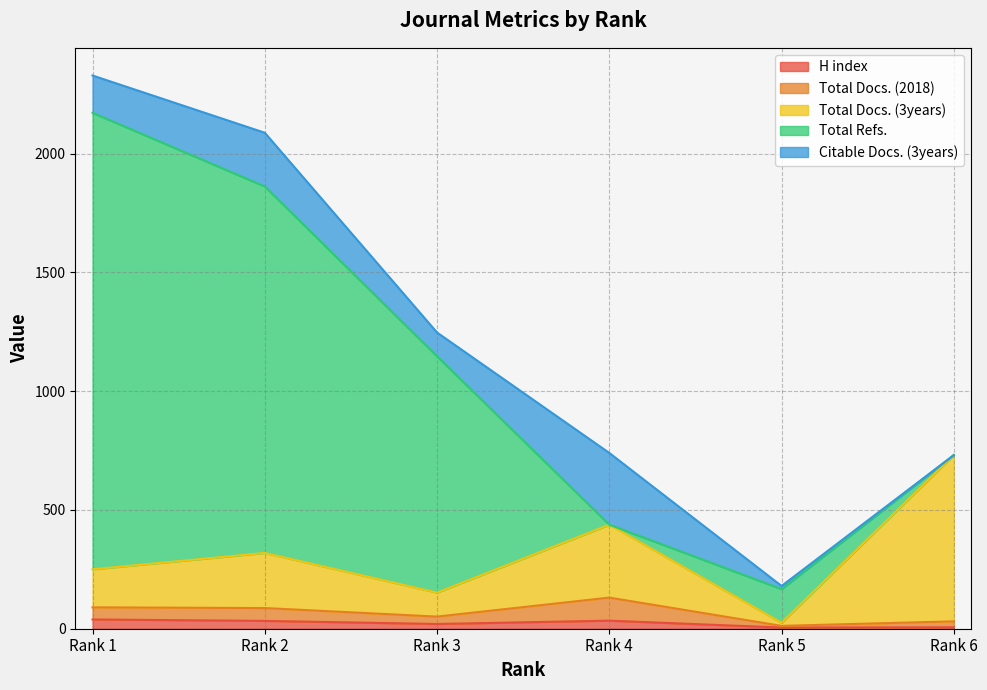

What is the spread (max minus min) of values at Rank 1?

1883